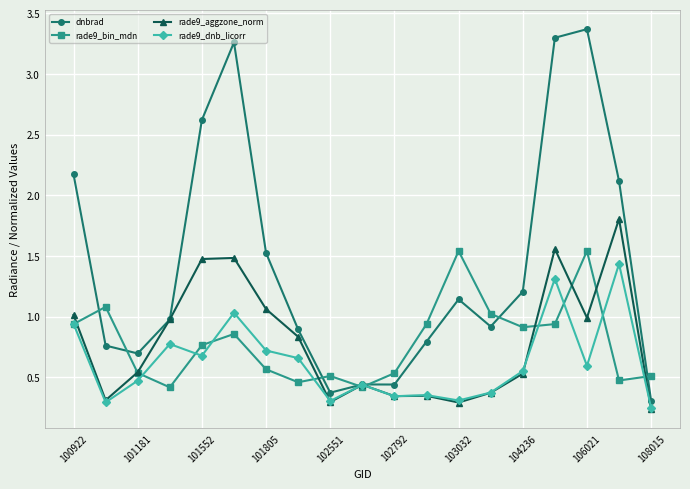

Which series has the largest total across all categories?

dnbrad